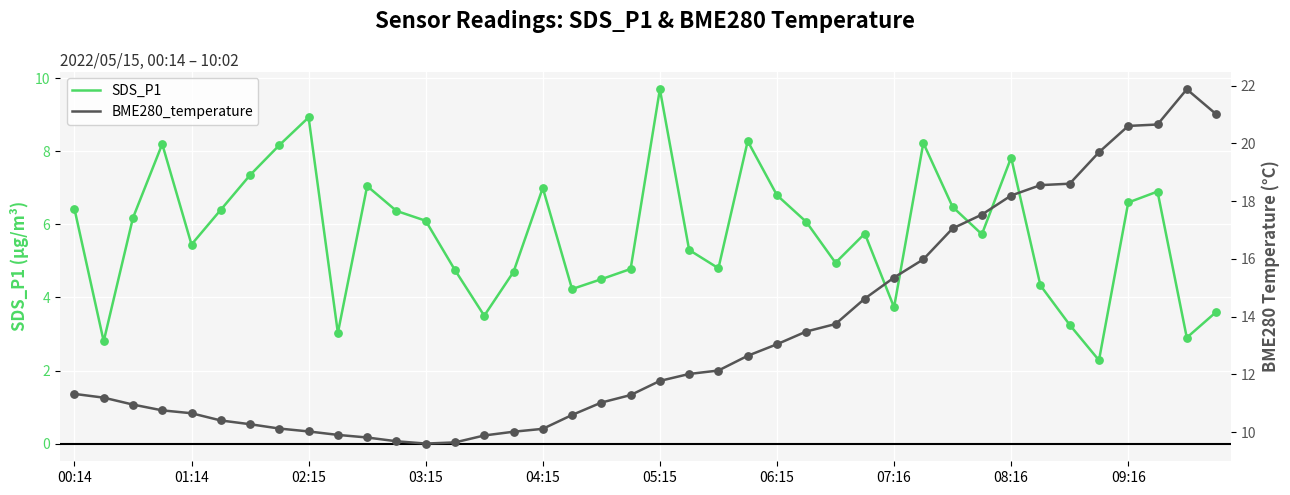

Which series has the widest spread of Y values?

BME280_temperature